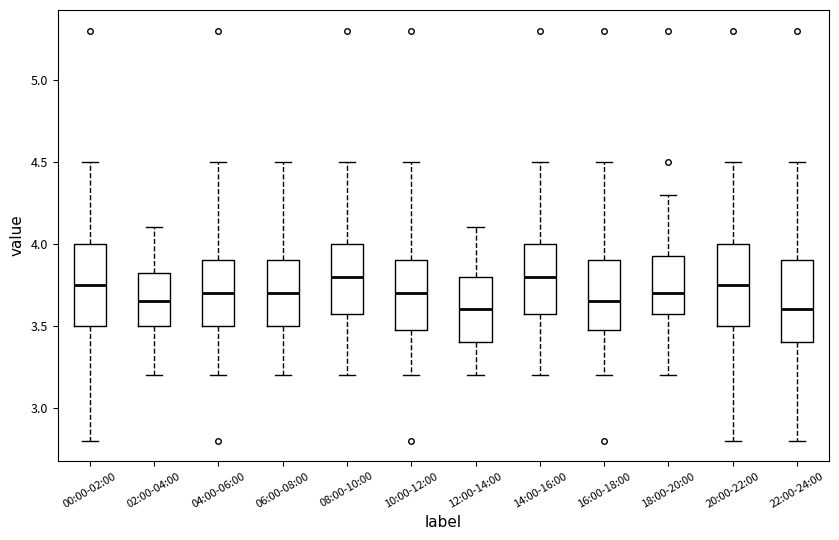

Reading left to right, transcribe this box plot: for each box, give where its median line is, the range the box spans, and where its two whiskers end, as read against the y-axis. The values are not printed on the chart, so give them approximately, as read against the axis.

00:00-02:00: median 3.75, box 3.50 to 4.00, whiskers 2.80 to 4.50
02:00-04:00: median 3.65, box 3.50 to 3.85, whiskers 3.20 to 4.10
04:00-06:00: median 3.70, box 3.50 to 3.90, whiskers 3.20 to 4.50
06:00-08:00: median 3.70, box 3.50 to 3.90, whiskers 3.20 to 4.50
08:00-10:00: median 3.80, box 3.60 to 4.00, whiskers 3.20 to 4.50
10:00-12:00: median 3.70, box 3.50 to 3.90, whiskers 3.20 to 4.50
12:00-14:00: median 3.60, box 3.40 to 3.80, whiskers 3.20 to 4.10
14:00-16:00: median 3.80, box 3.60 to 4.00, whiskers 3.20 to 4.50
16:00-18:00: median 3.65, box 3.50 to 3.90, whiskers 3.20 to 4.50
18:00-20:00: median 3.70, box 3.60 to 3.95, whiskers 3.20 to 4.30
20:00-22:00: median 3.75, box 3.50 to 4.00, whiskers 2.80 to 4.50
22:00-24:00: median 3.60, box 3.40 to 3.90, whiskers 2.80 to 4.50